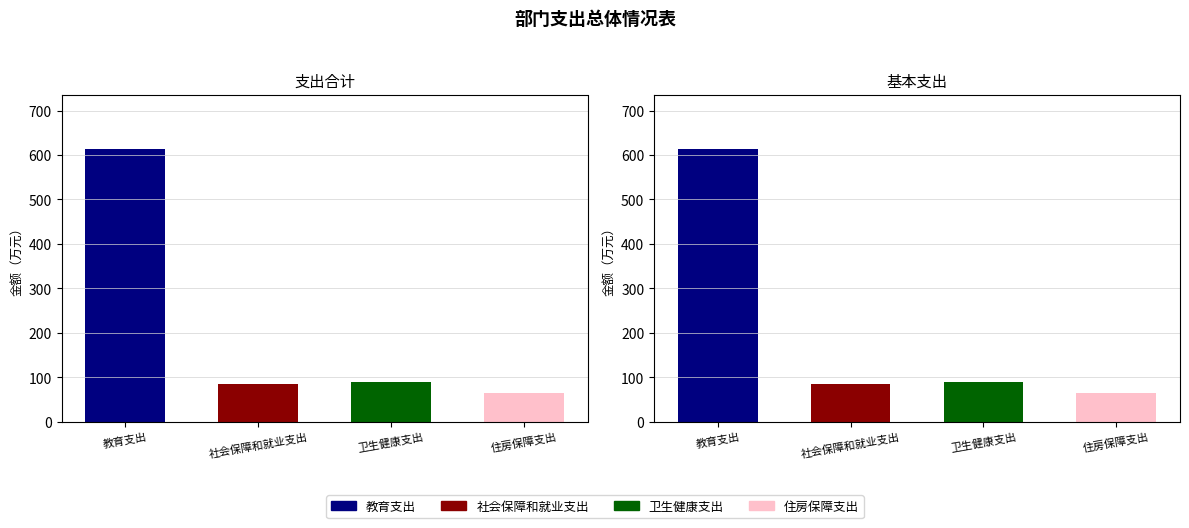

The 支出合计 series shows 50.4 at 卫生健康支出. True or false?

False